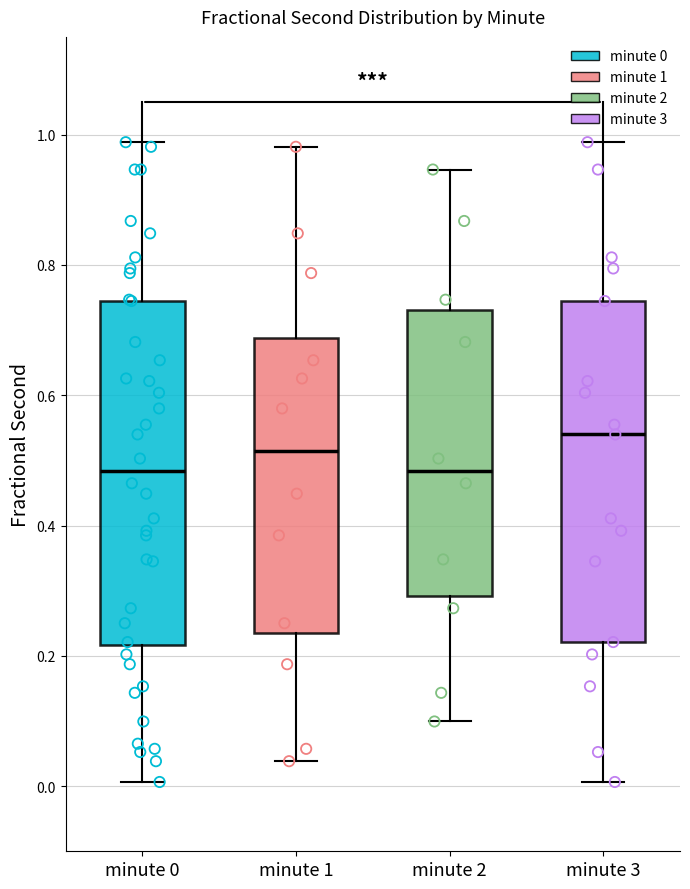

Reading left to right, read every box against the y-axis: the position of its median line, the range the box covers, and the ends of its whiskers. The values are not printed on the chart, so give them approximately, as read against the axis.

minute 0: median 0.48, box 0.22 to 0.74, whiskers 0.00 to 0.98
minute 1: median 0.52, box 0.24 to 0.68, whiskers 0.04 to 0.98
minute 2: median 0.48, box 0.30 to 0.74, whiskers 0.10 to 0.94
minute 3: median 0.54, box 0.22 to 0.74, whiskers 0.00 to 0.98